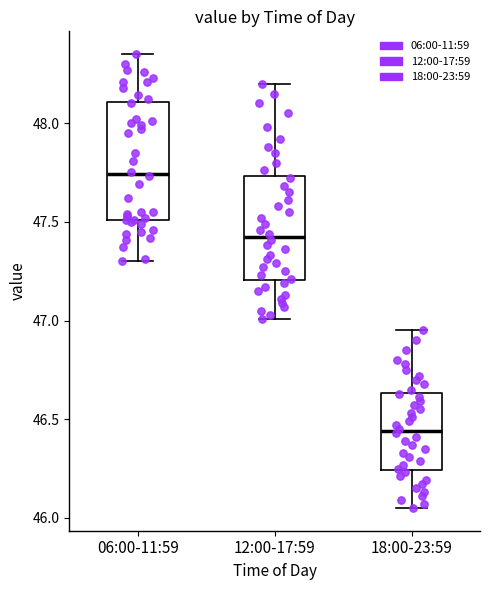

Reading left to right, read every box against the y-axis: the position of its median line, the range the box covers, and the ends of its whiskers. The values are not printed on the chart, so give them approximately, as read against the axis.

06:00-11:59: median 47.75, box 47.50 to 48.10, whiskers 47.30 to 48.35
12:00-17:59: median 47.45, box 47.20 to 47.75, whiskers 47.00 to 48.20
18:00-23:59: median 46.45, box 46.25 to 46.65, whiskers 46.05 to 46.95